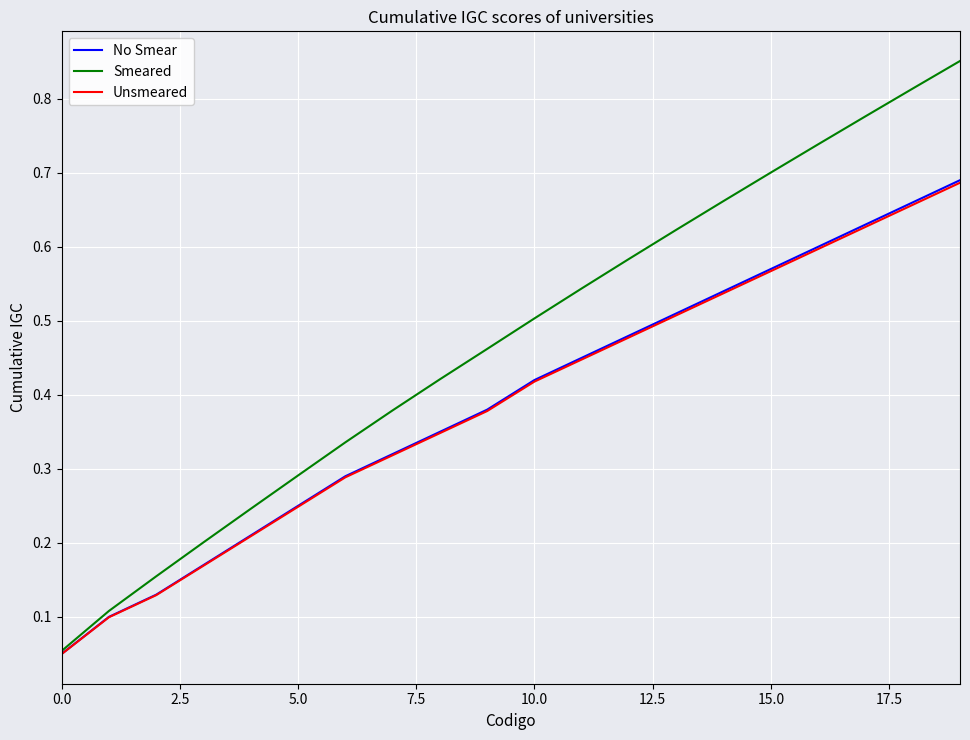

True or false: No Smear and Unsmeared intersect in this chart.

False